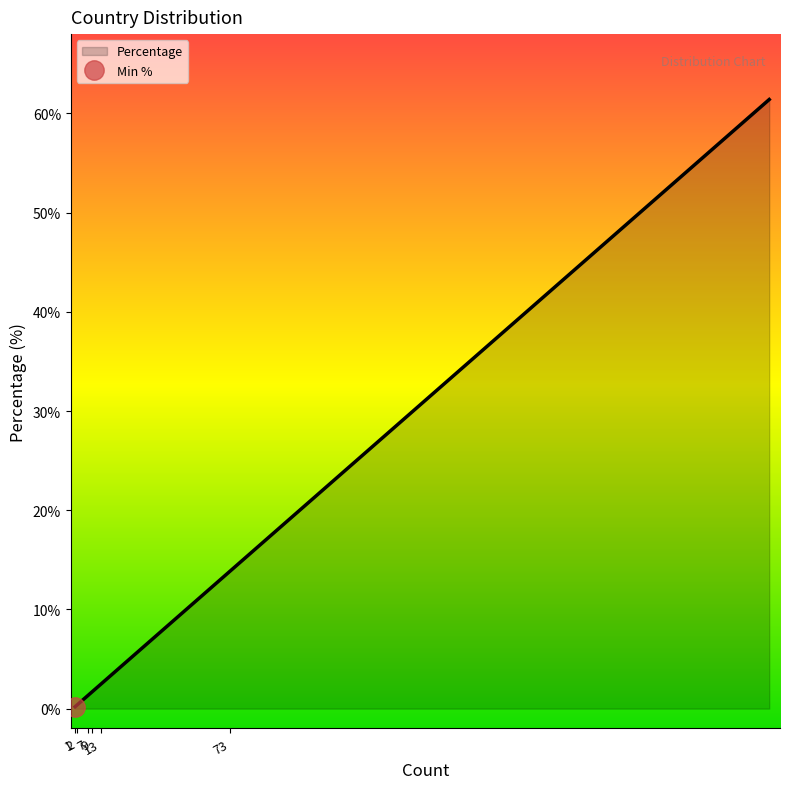

What is the value of the 12th point from the left?

0.8